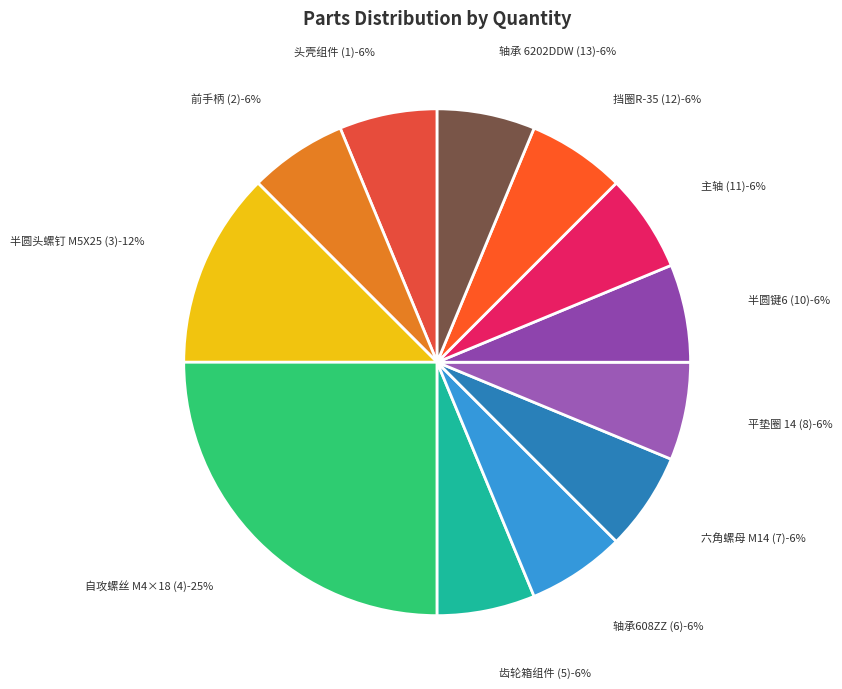

Do 半圆头螺钉 M5X25 (3) and 自攻螺丝 M4×18 (4) together represent more than half of the pie?

No